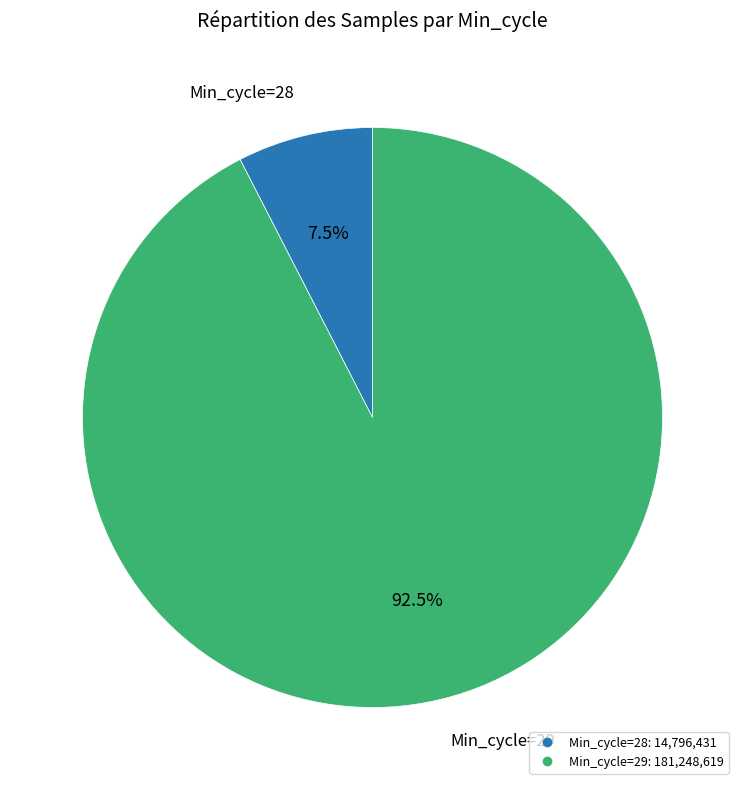

Does any single category account for the majority?

Yes